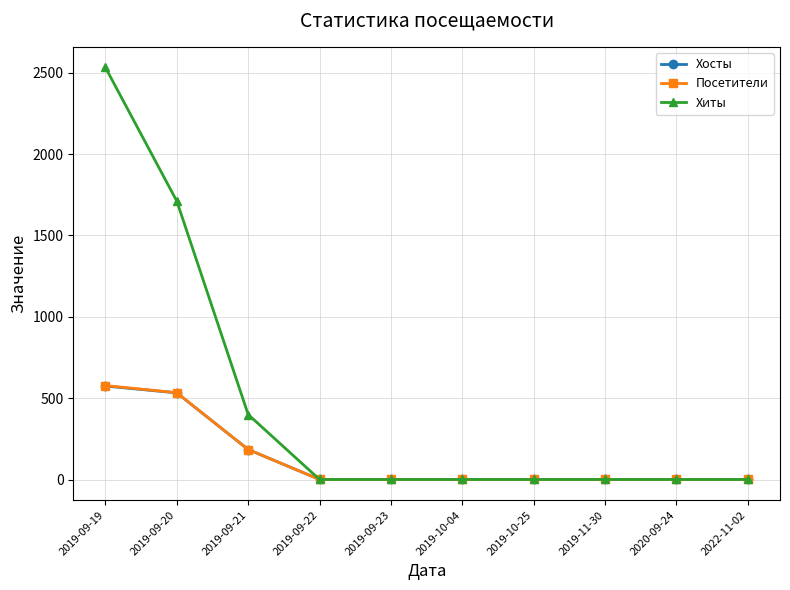

At which category is the sum across all series the highest?

2019-09-19